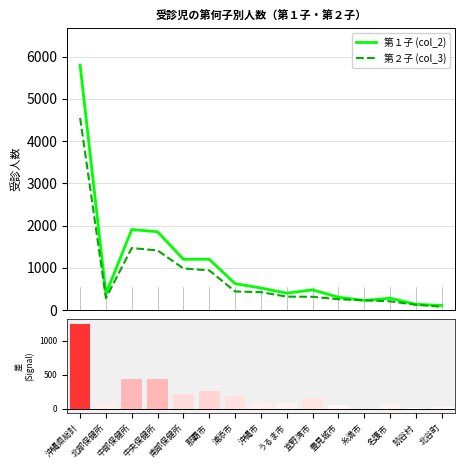

Reading left to right, list all the values displayed in this chart.

第１子 (col_2): 5799	384	1906	1852	1201	1201	624	521	399	477	304	226	279	135	108
第２子 (col_3): 4547	282	1467	1410	984	938	439	423	317	313	255	230	206	124	77
第１子 - 第２子: 1252	102	439	442	217	263	185	98	82	164	49	-4	73	11	31